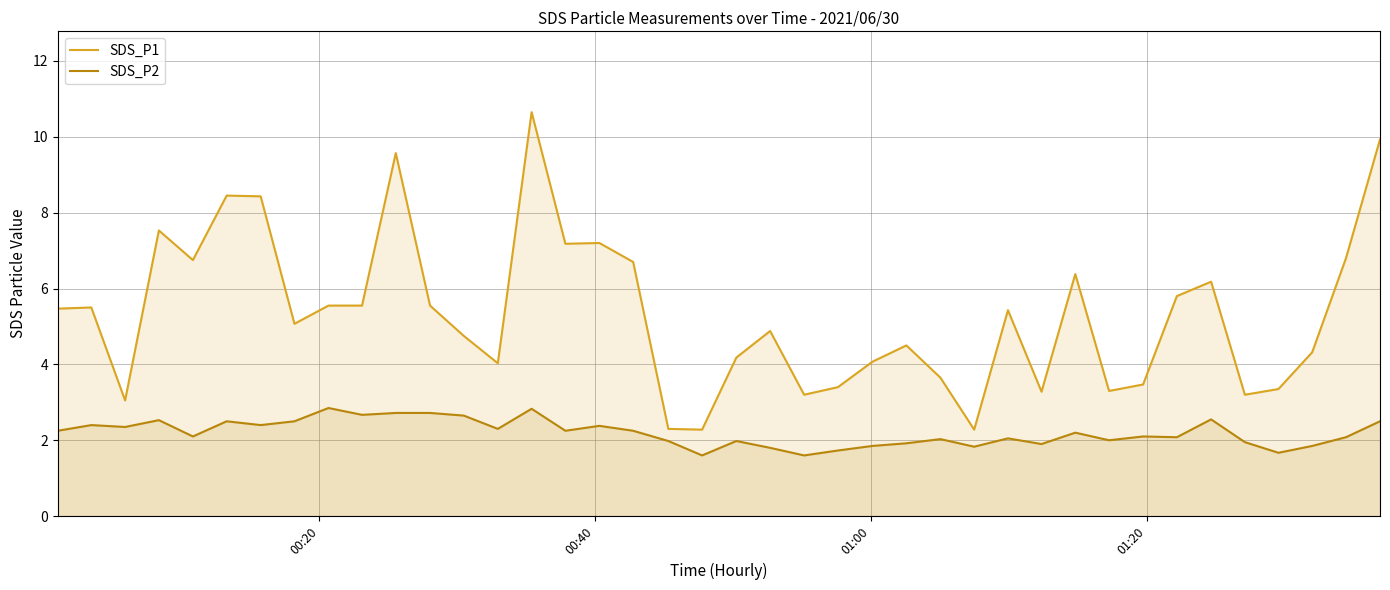

What are all the series names shown in the legend?

SDS_P1, SDS_P2